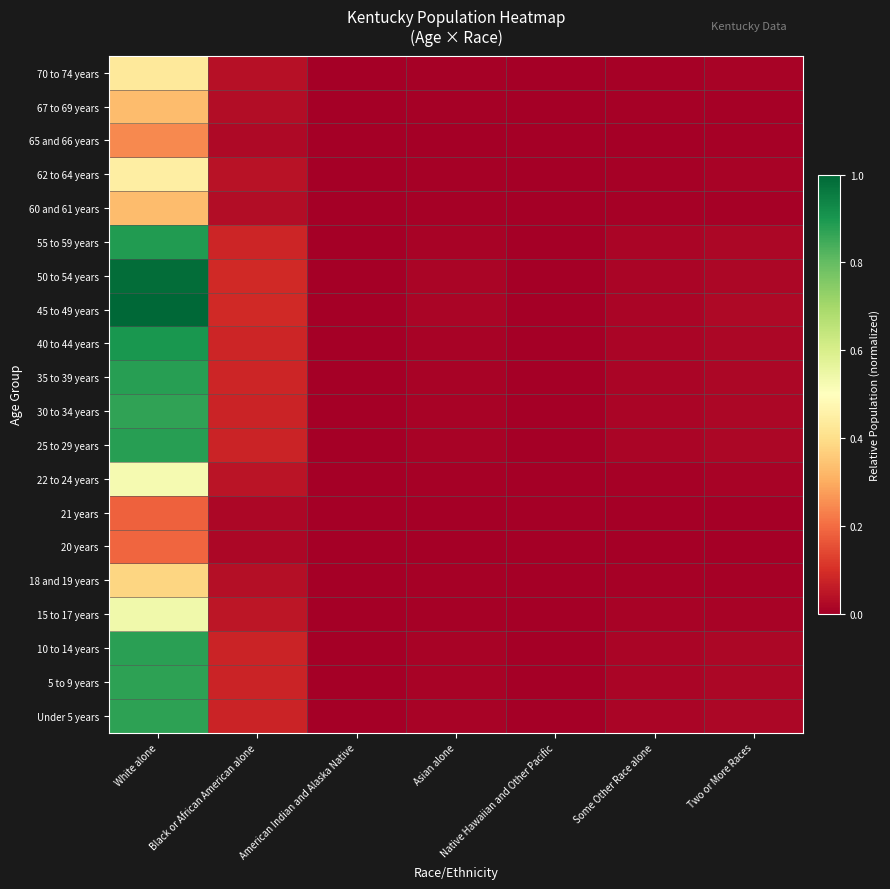

At which category is the sum across all series the highest?

White alone